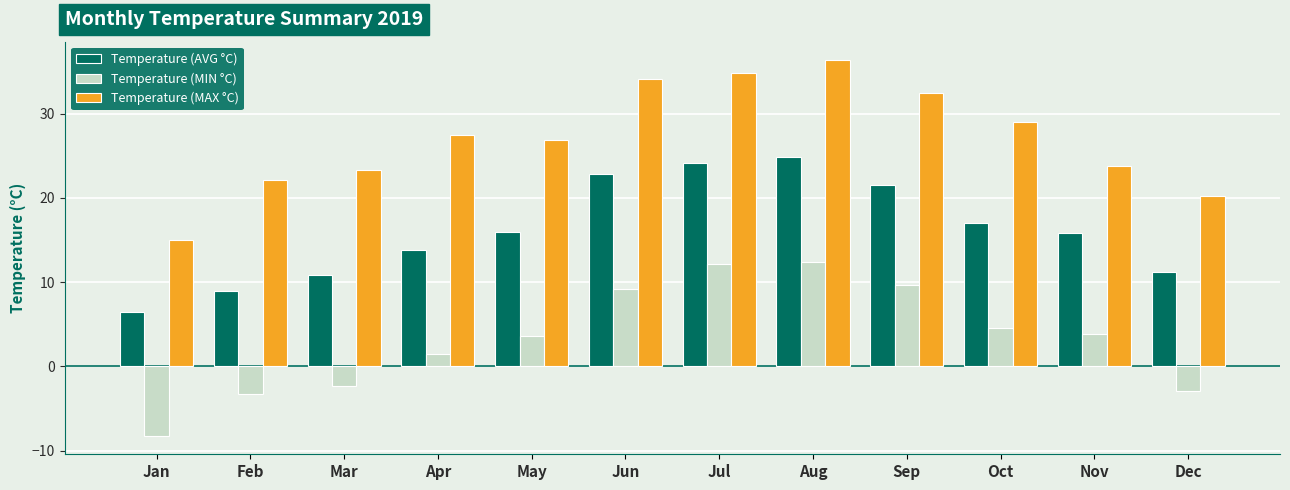

What is the difference between the highest and lowest values at Jul?

22.6